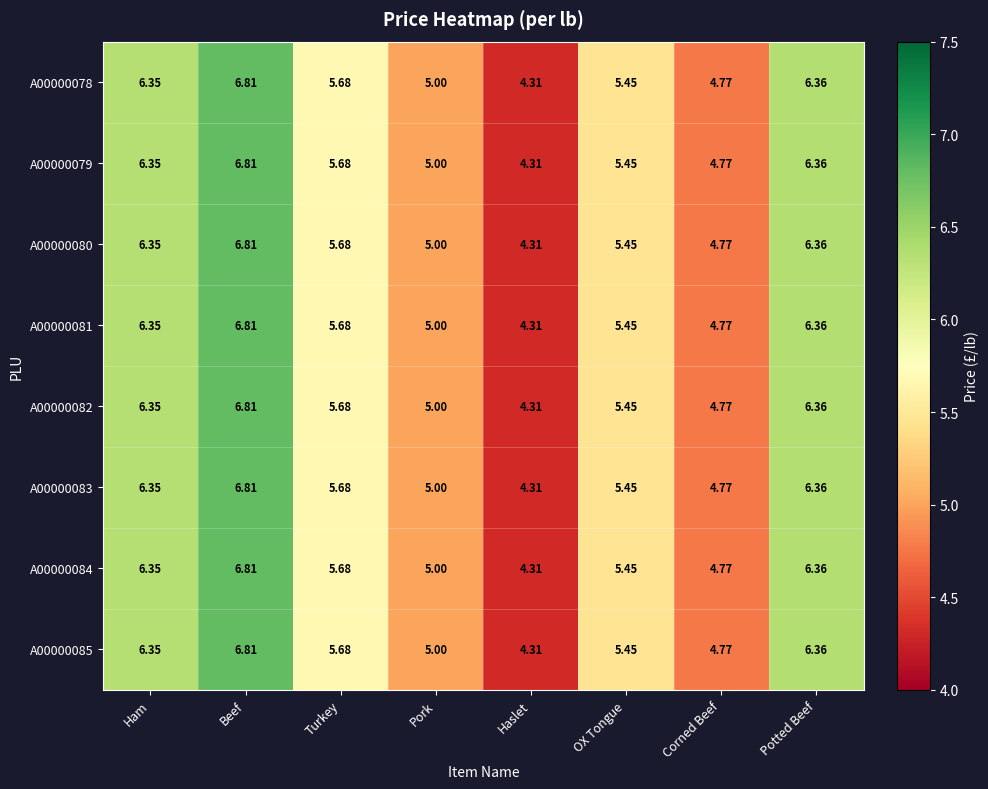

Where is A00000079 nearest to the value 5?

Pork